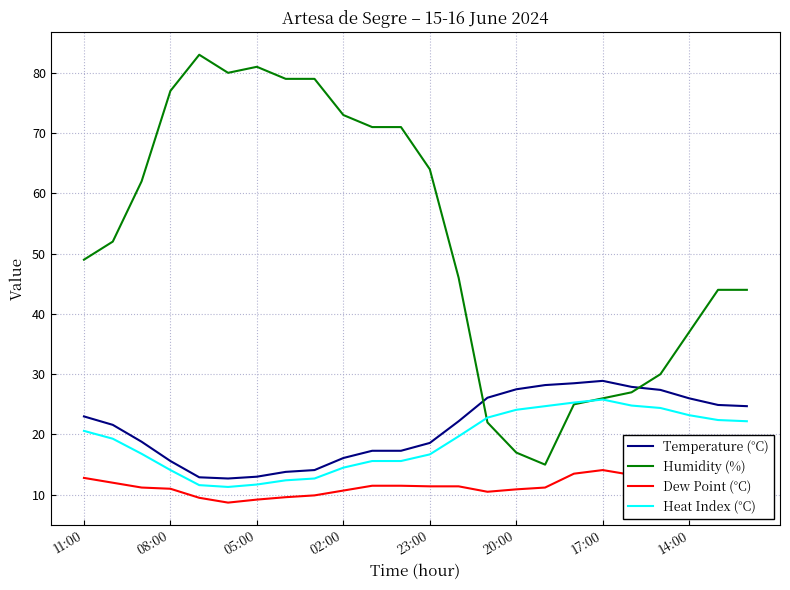

How many times do Humidity (%) and Temperature (°C) cross each other?

2